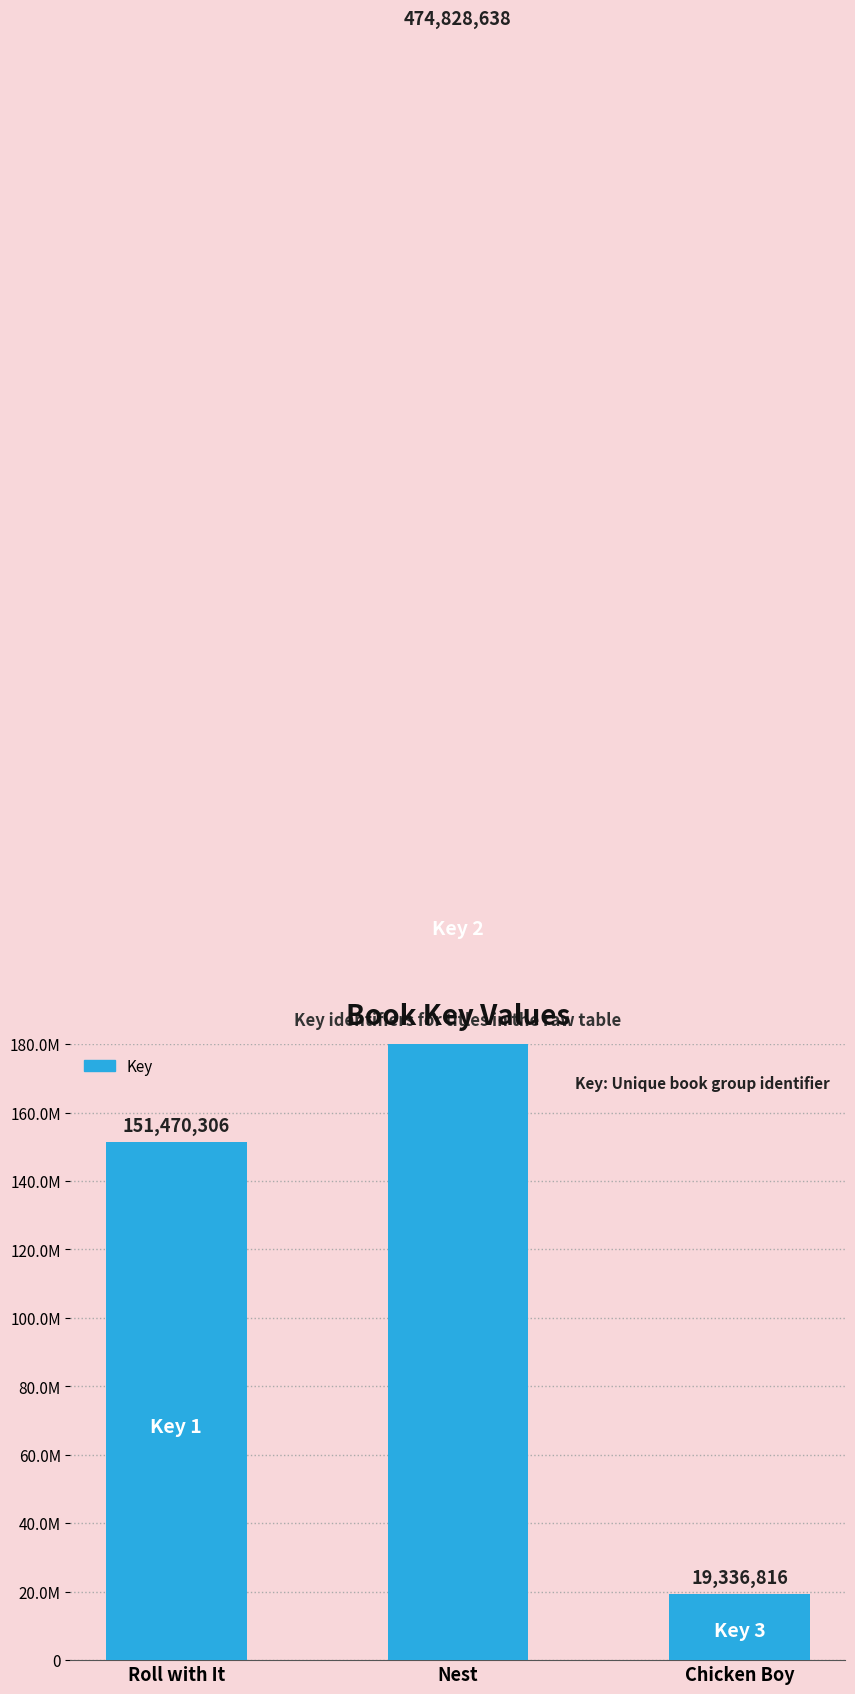

Reading left to right, transcribe all the data shown in this chart.

Roll with It=151470306	Nest=474828638	Chicken Boy=19336816